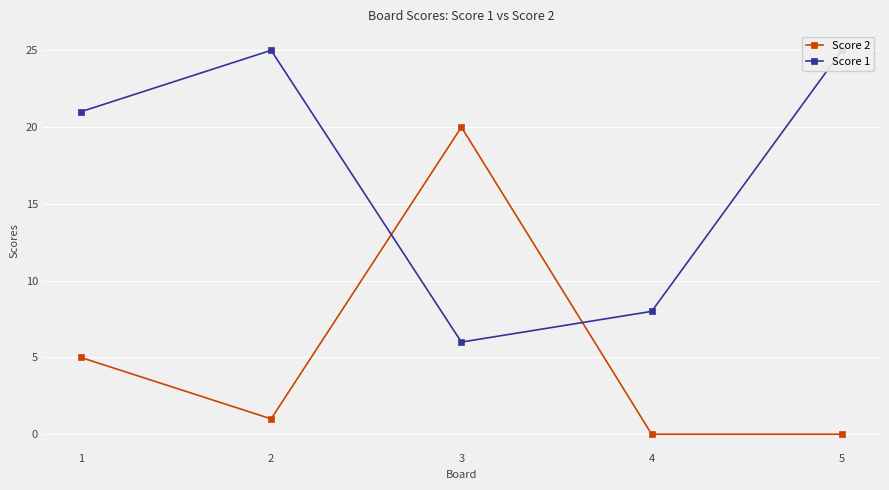

Rank the series at 1 from lowest to highest value.

Score 2, Score 1